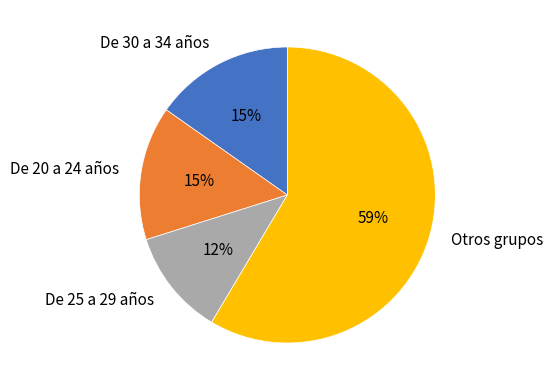

Combined, do De 20 a 24 años and De 30 a 34 años account for over 50%?

No